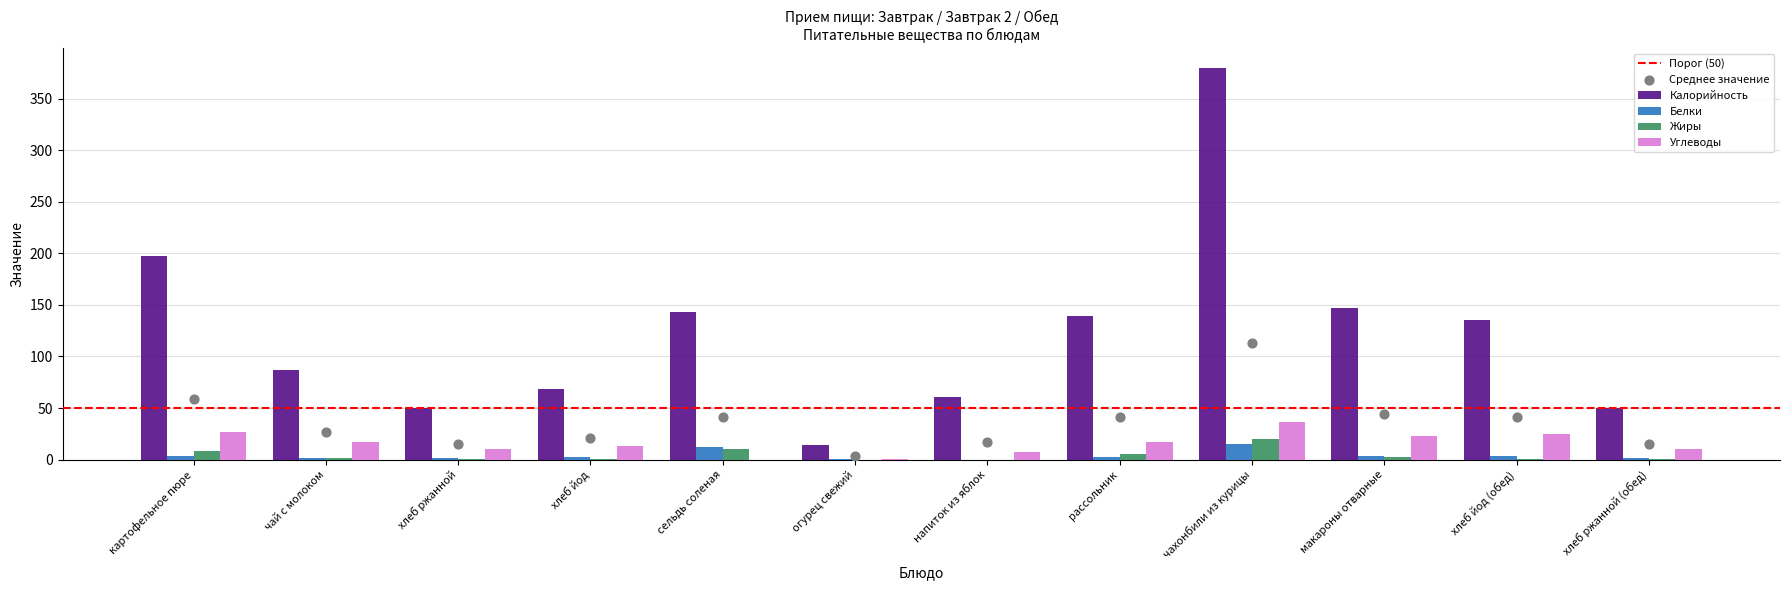

What are all the series names shown in the legend?

Калорийность, Белки, Жиры, Углеводы